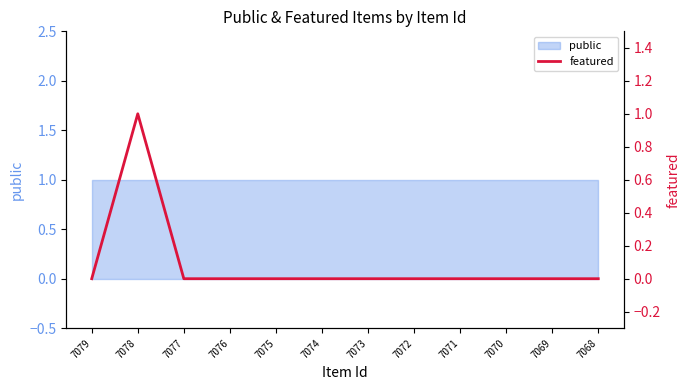

Reading left to right, extract all data points from this chart.

0	1	0	0	0	0	0	0	0	0	0	0